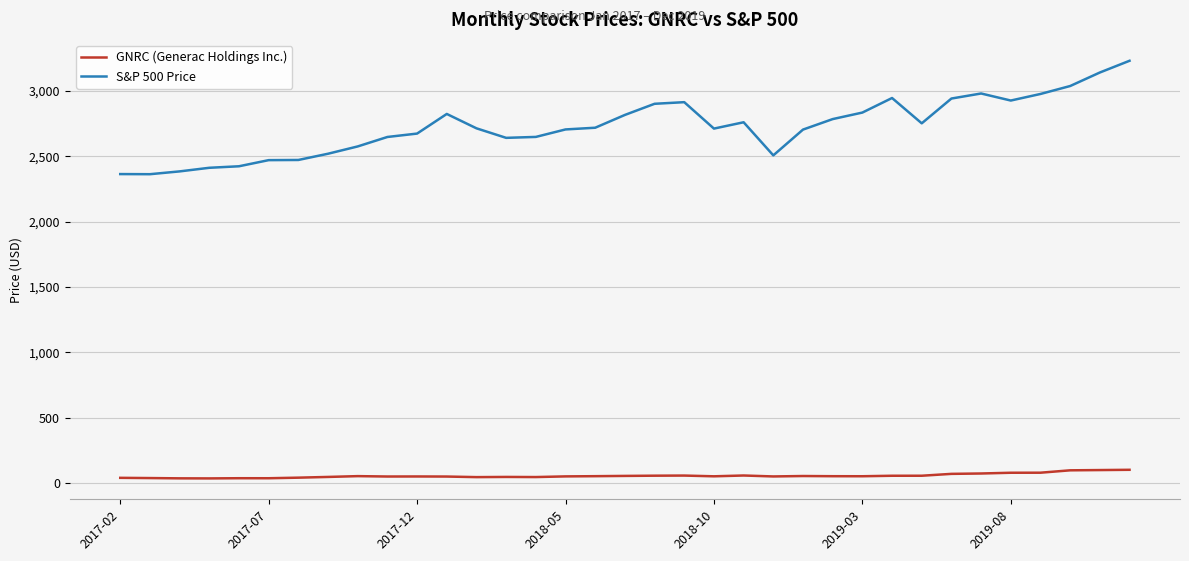

What is the minimum value for S&P 500 Price?

2362.7